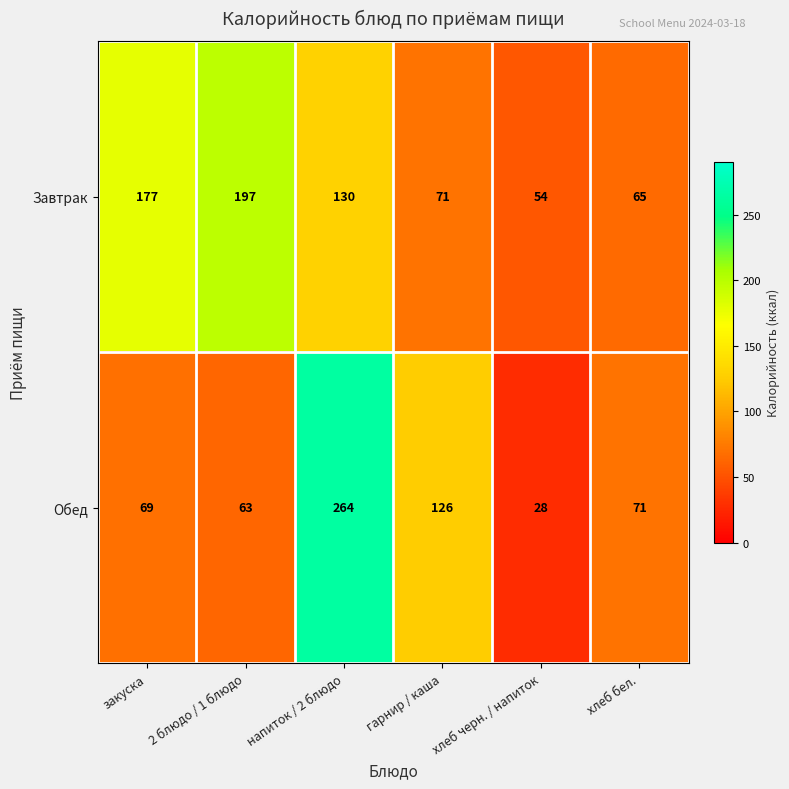

True or false: Завтрак has a value of 209 at напиток / 2 блюдо.

False